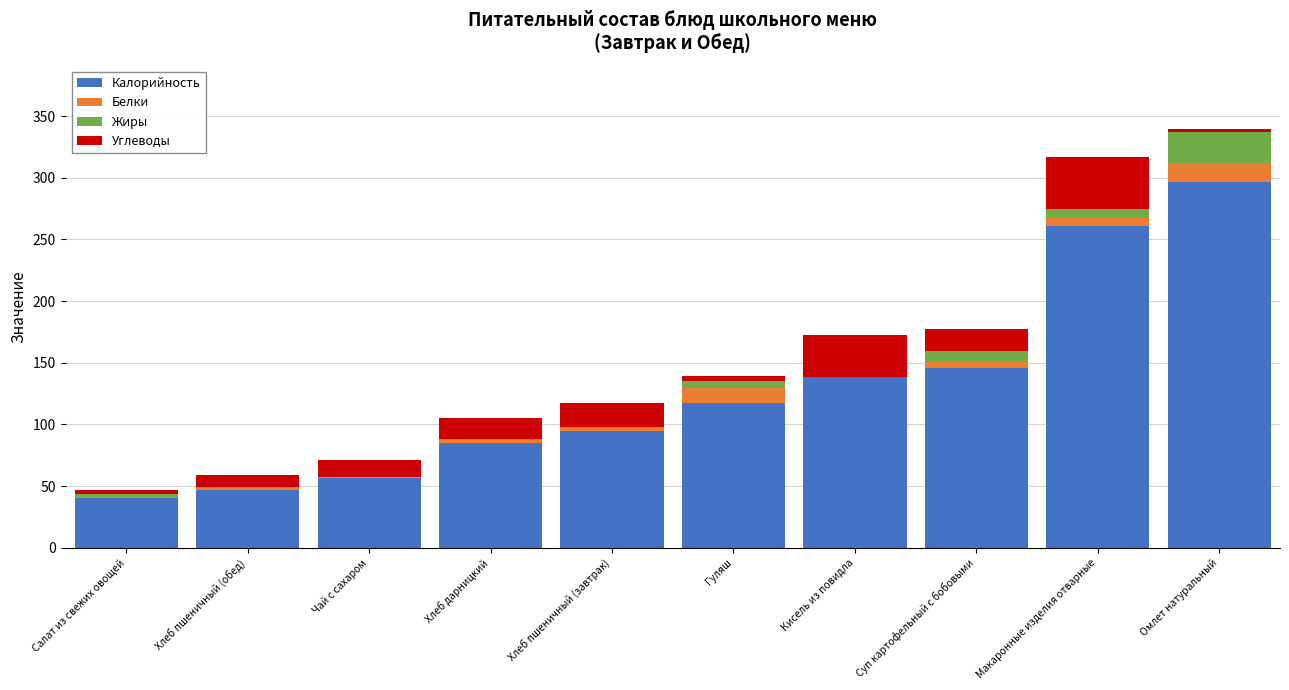

How many distinct data groups are displayed?

4